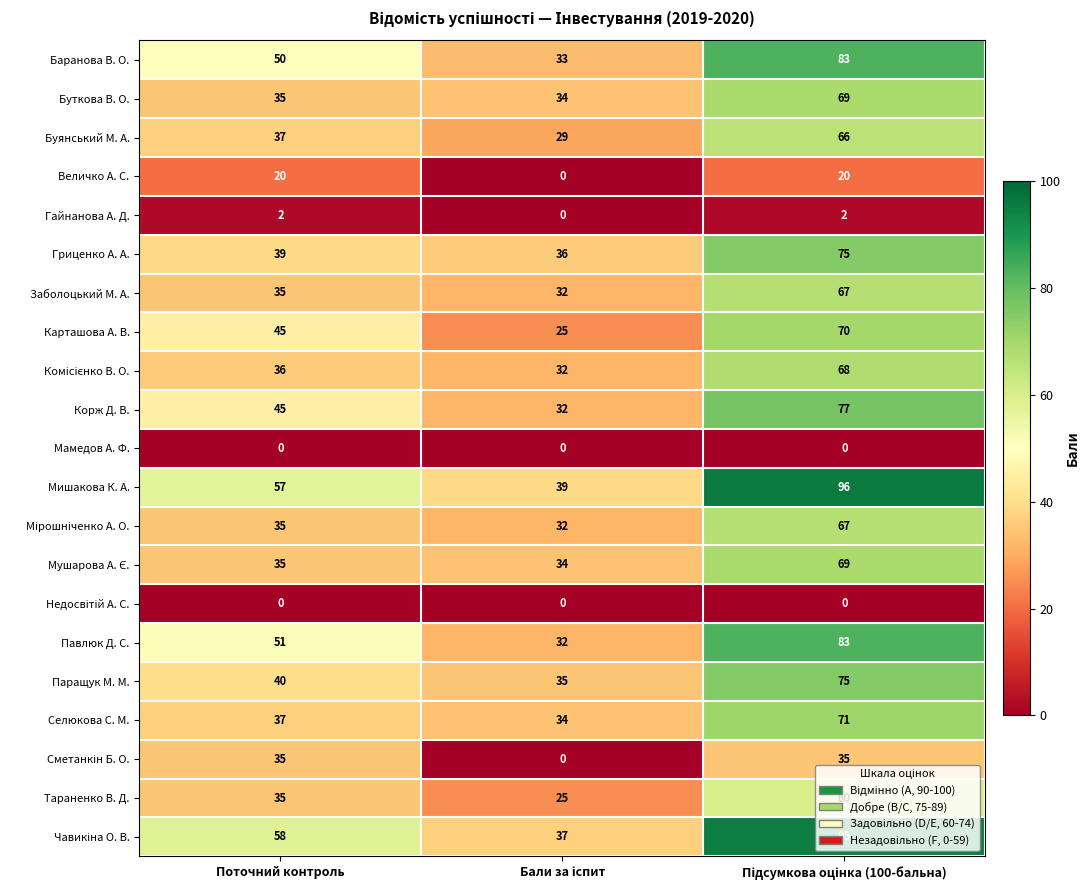

Where is Буткова В. О. nearest to the value 51?

Поточний контроль